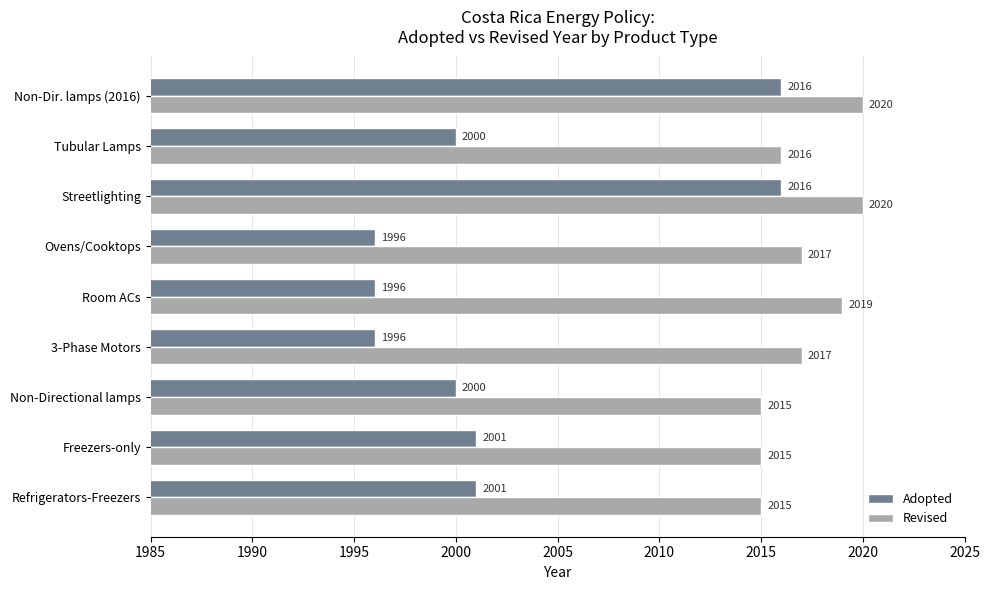

How many data points does each series have?

9